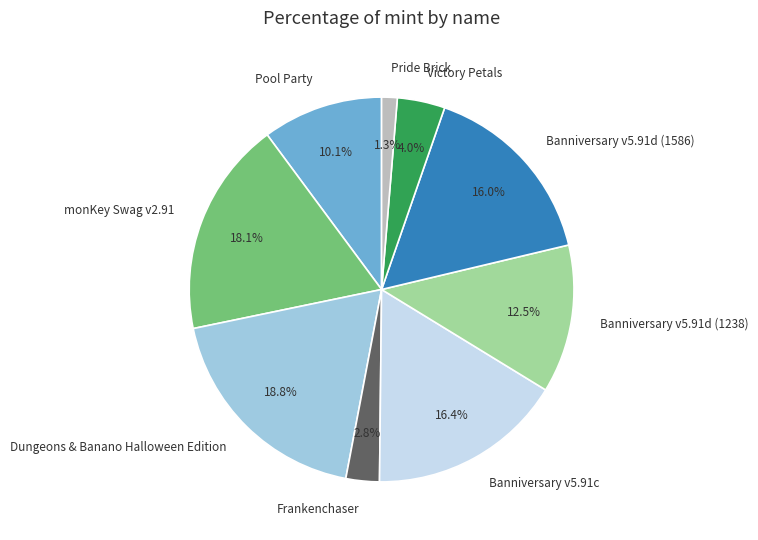

Is there a majority slice in this chart?

No